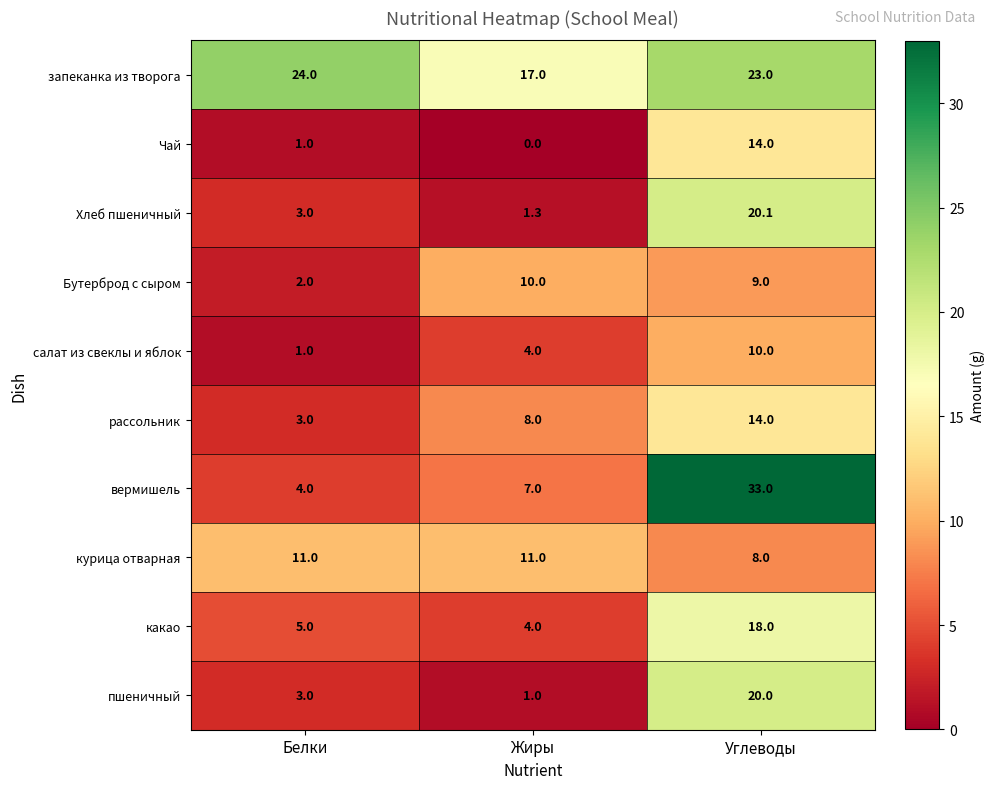

What is the total value across all series at Белки?

57.0